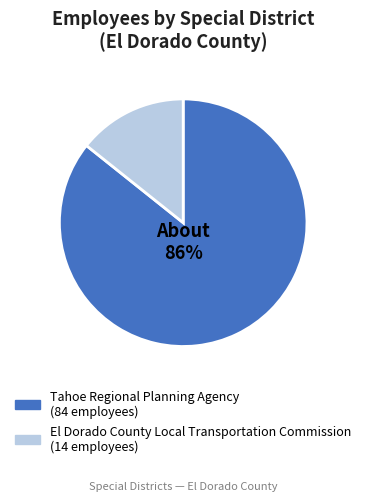

Which category has the biggest portion of the pie?

Tahoe Regional Planning Agency